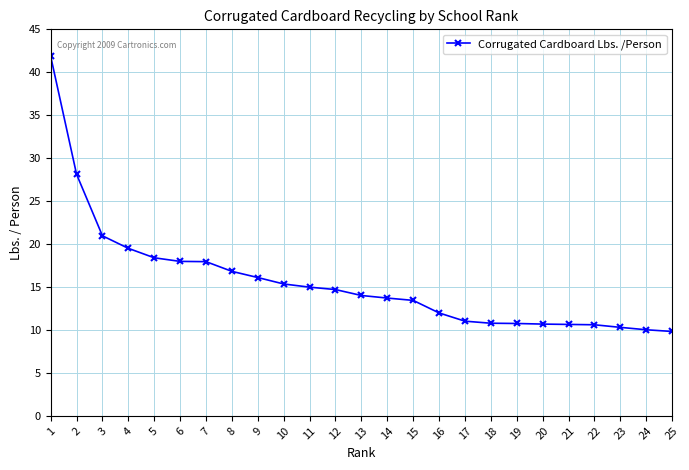

What is the minimum value shown in the chart?

9.8